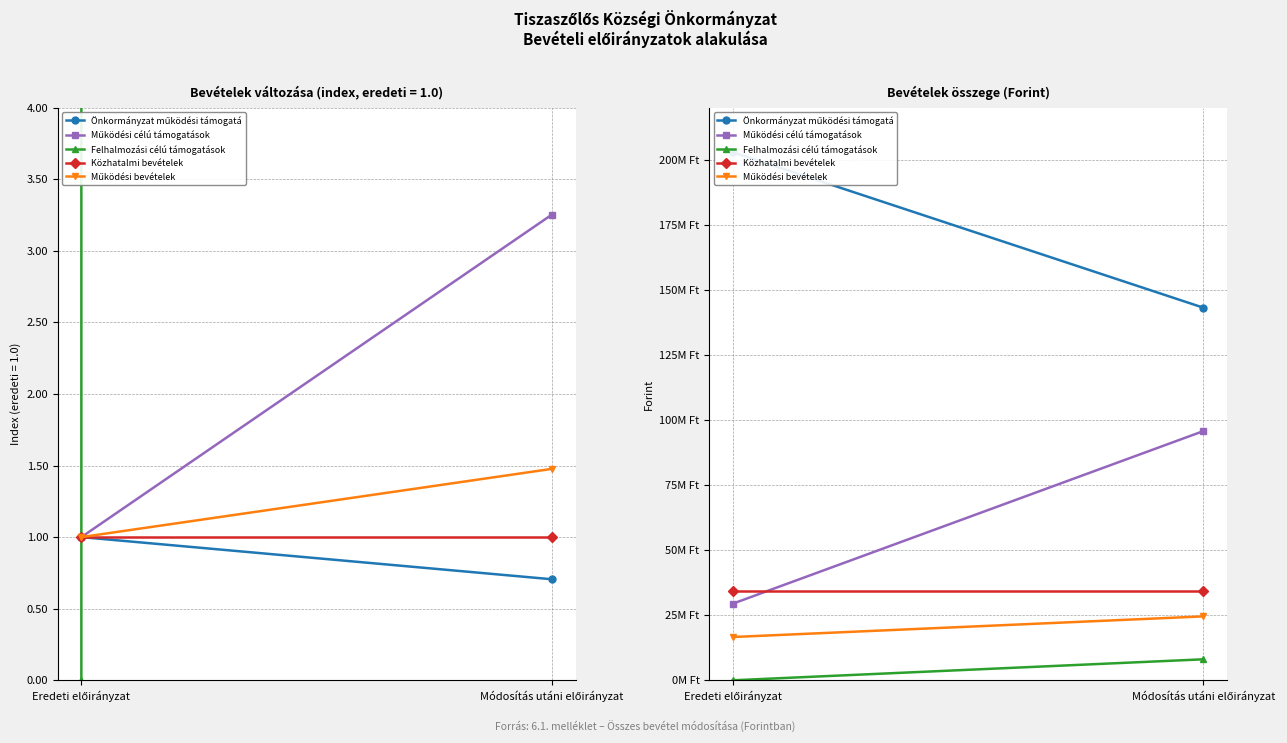

What is the difference between the maximum and minimum values in the Önkormányzat működési támogatá series?

59732473